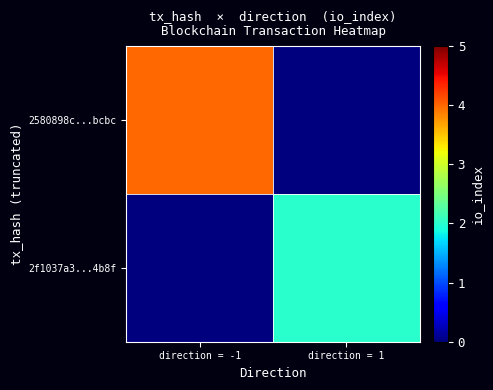

Rank the series by their average value, from highest to lowest.

2580898c...bcbc, 2f1037a3...4b8f